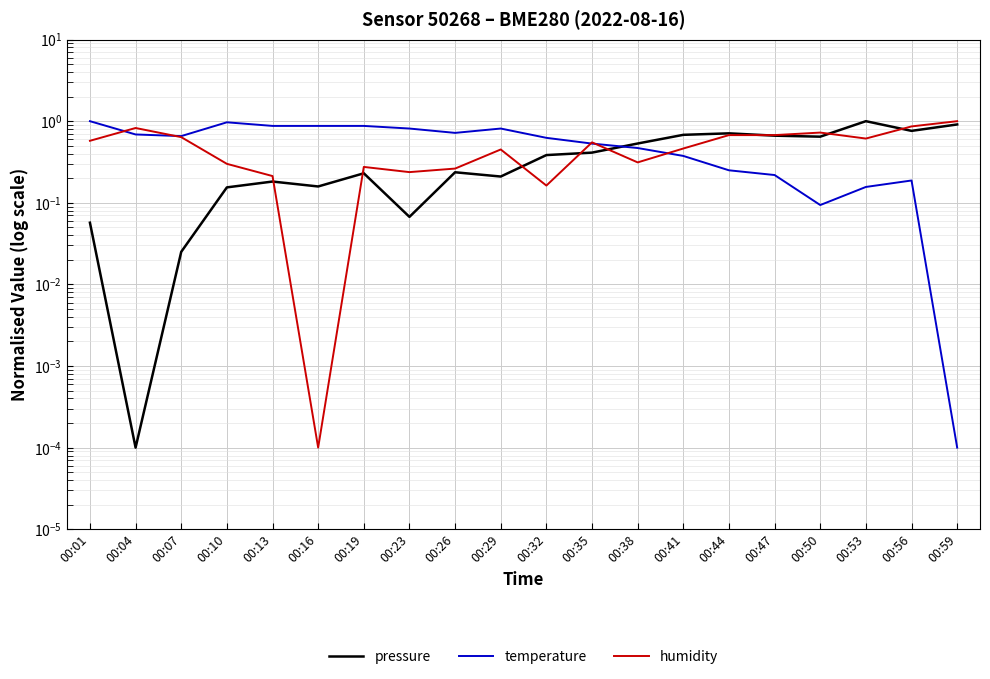

At which category does pressure reach its first local peak?

00:13